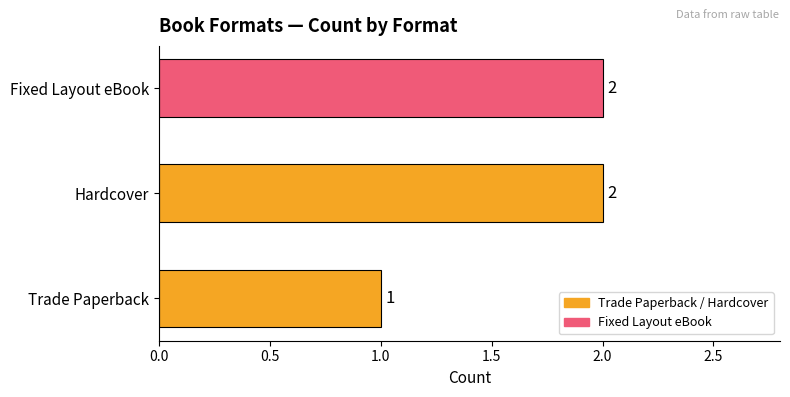

What is the ratio of the value at Trade Paperback to the value at Fixed Layout eBook?

0.5